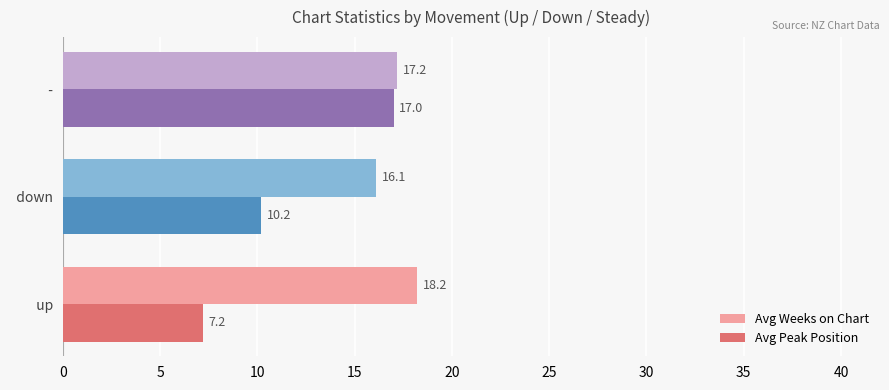

At which label does Avg Weeks on Chart reach its minimum?

  down